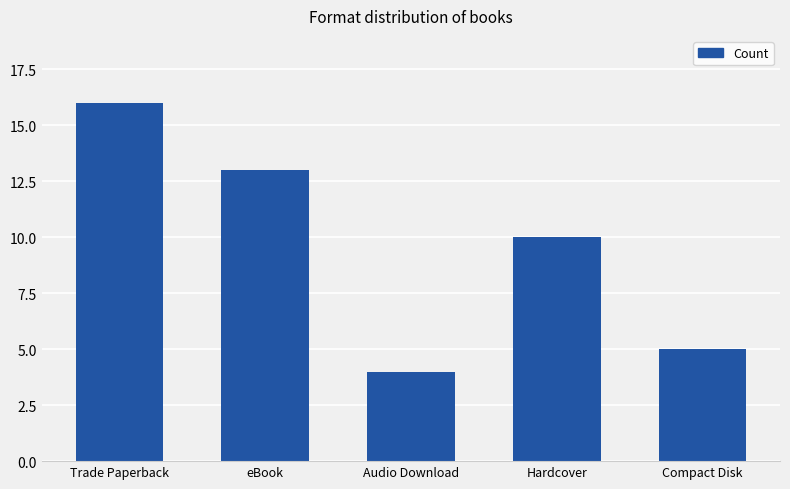

What is the label of the 4th bar from the right?

eBook